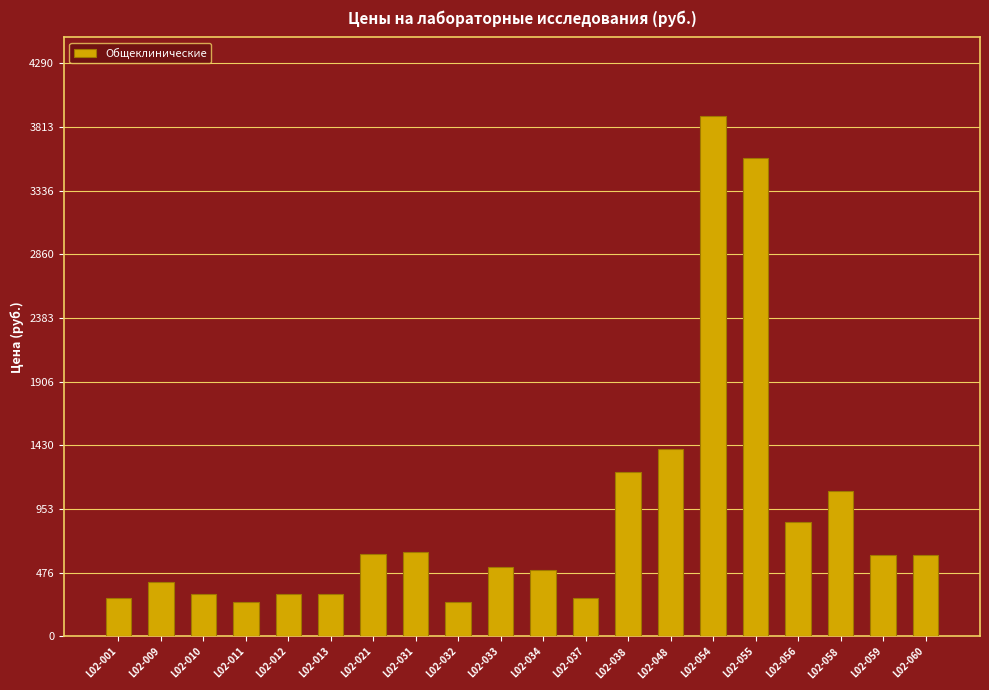

Which category has the highest value across all series?

L02-054